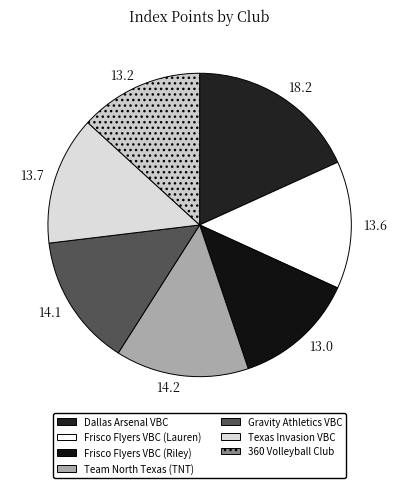

Is there any slice that represents more than half of the pie?

No